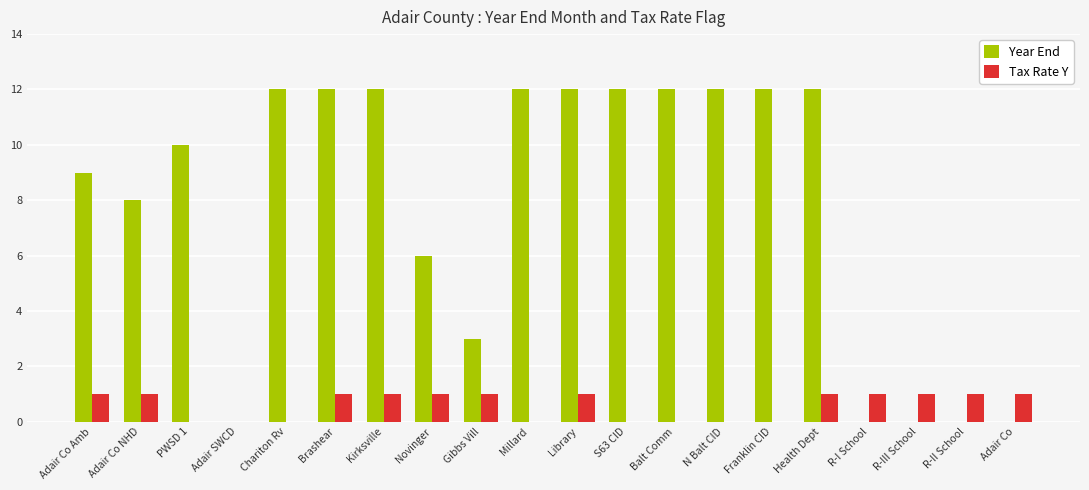

Which series has the largest total across all categories?

Year End